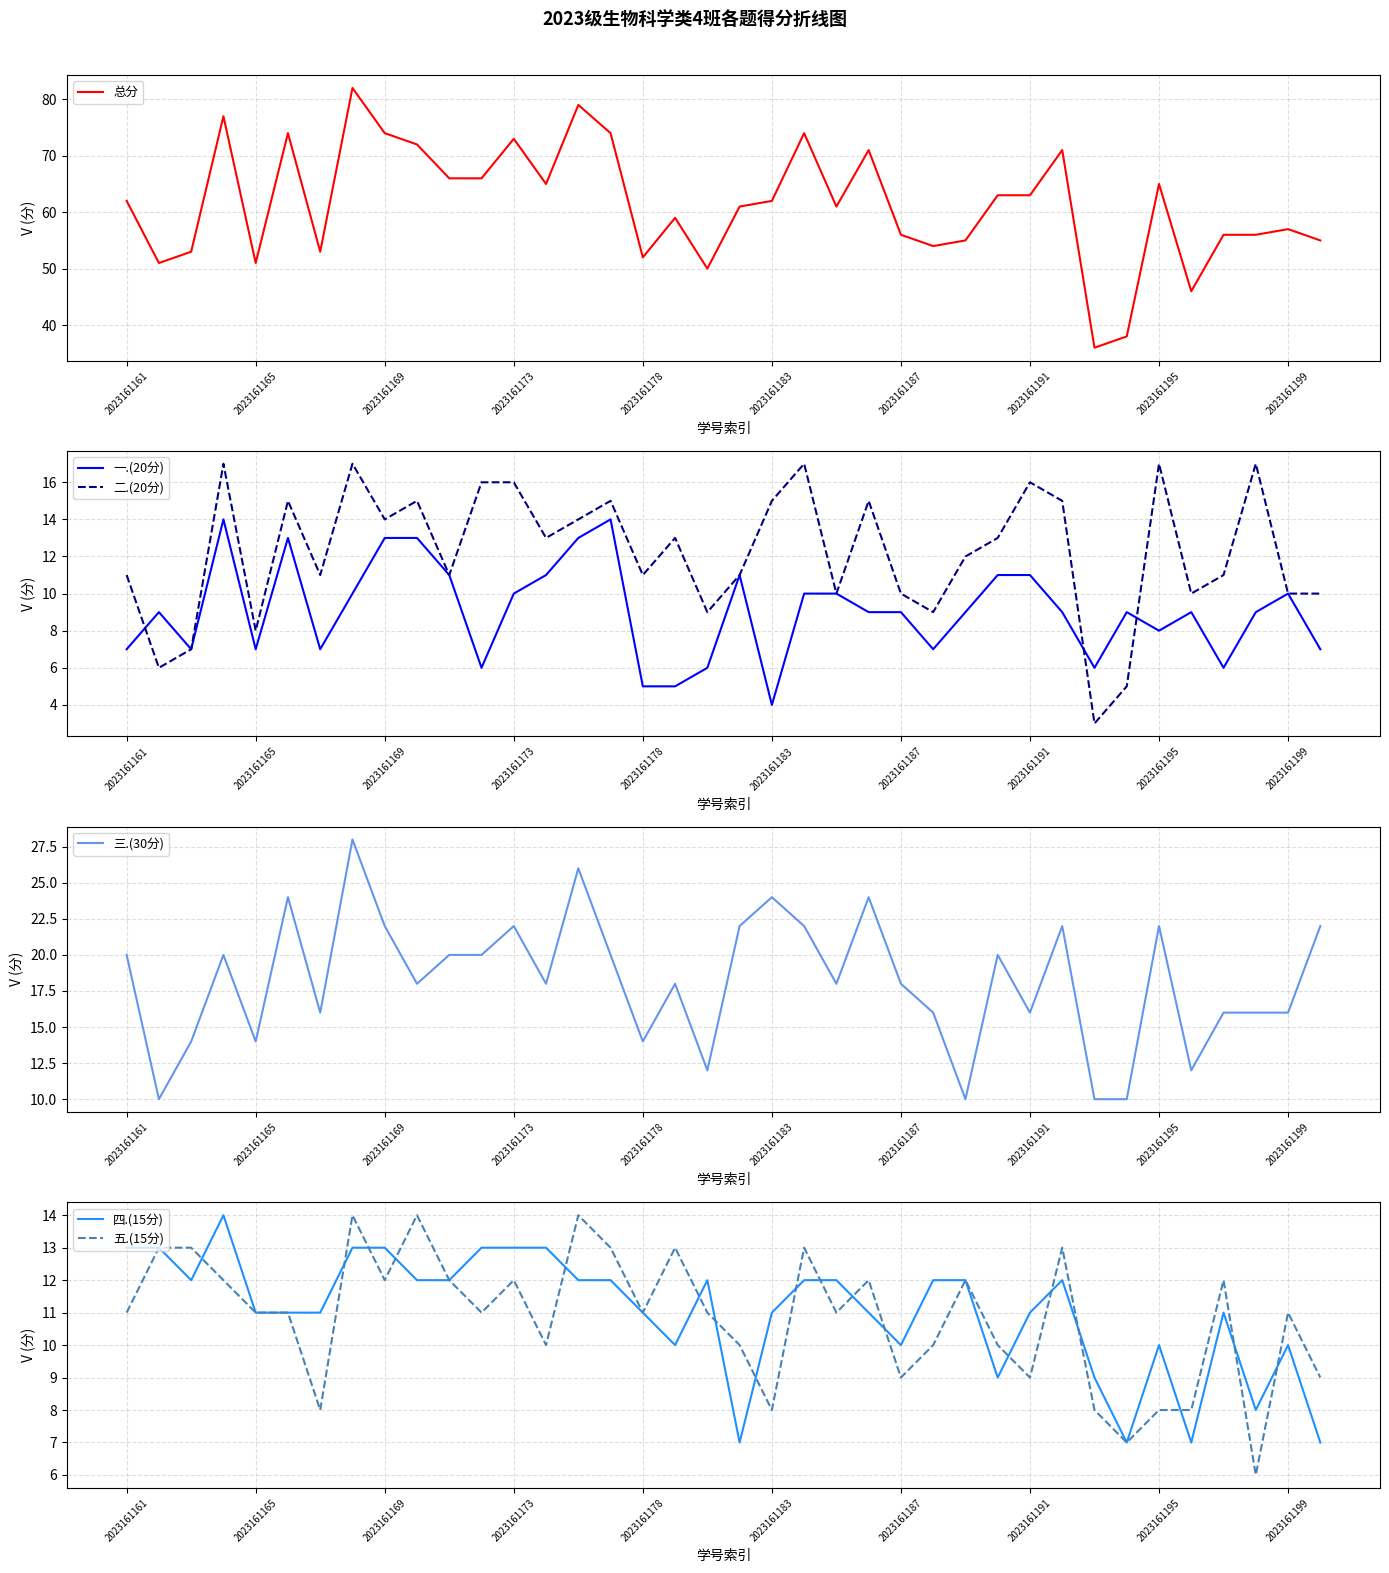

How many interior local valleys does the 三.(30分) series have?

11